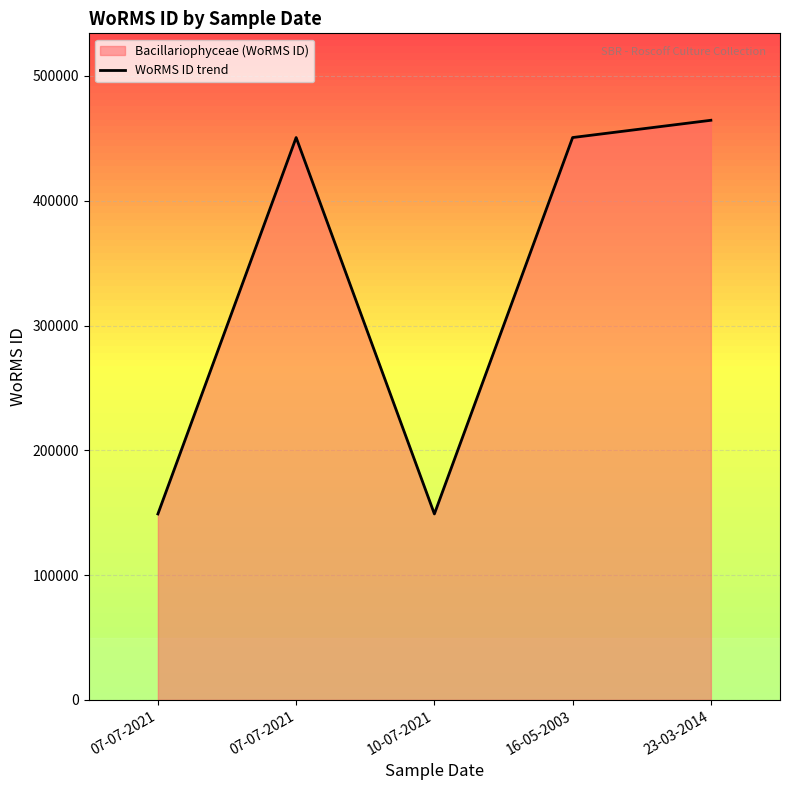

What is the average value?

332741